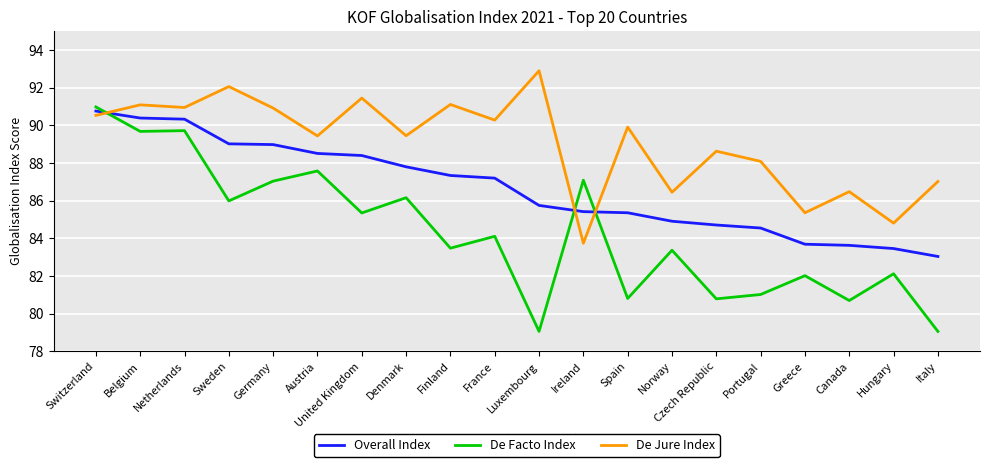

How many interior local valleys does the De Jure Index series have?

8